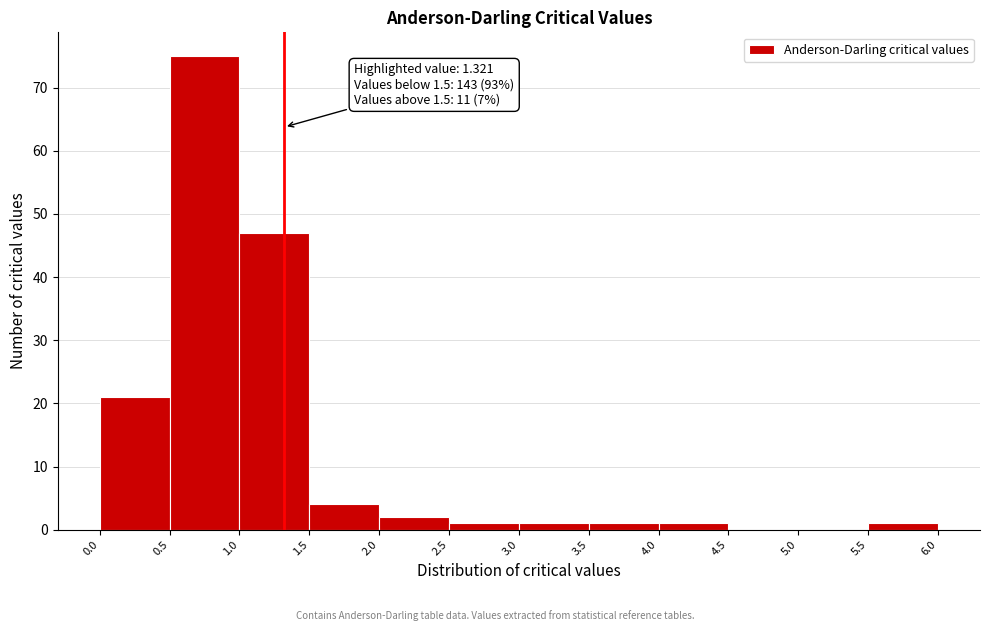

Over which range of the x-axis is the bar tallest?

0.5 to 1.0